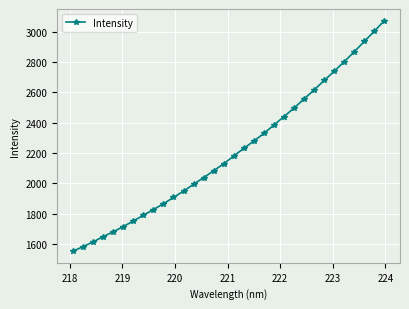

What is the average value?

2210.5